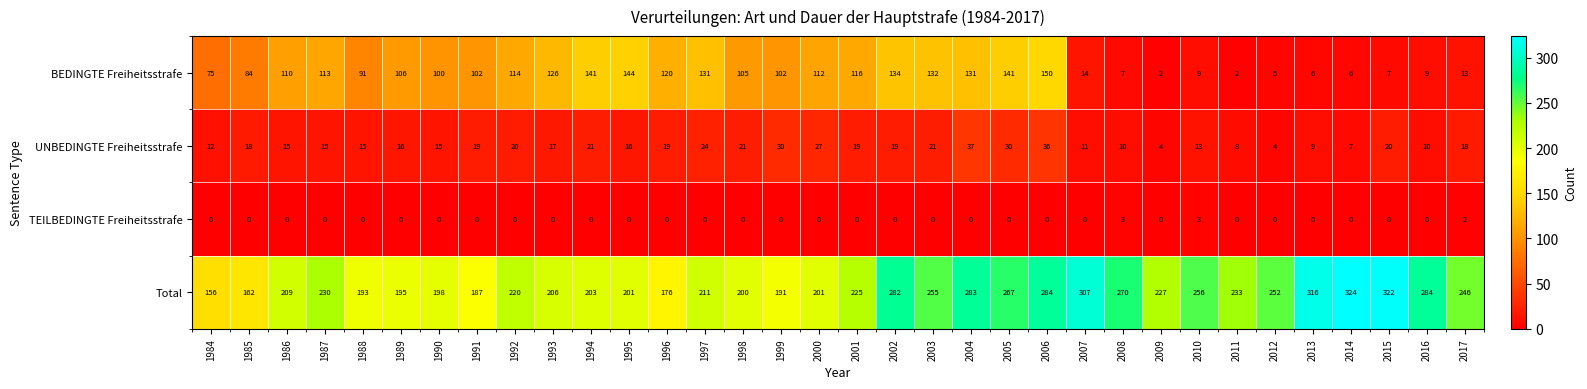

At which category is the sum across all series the highest?

2006